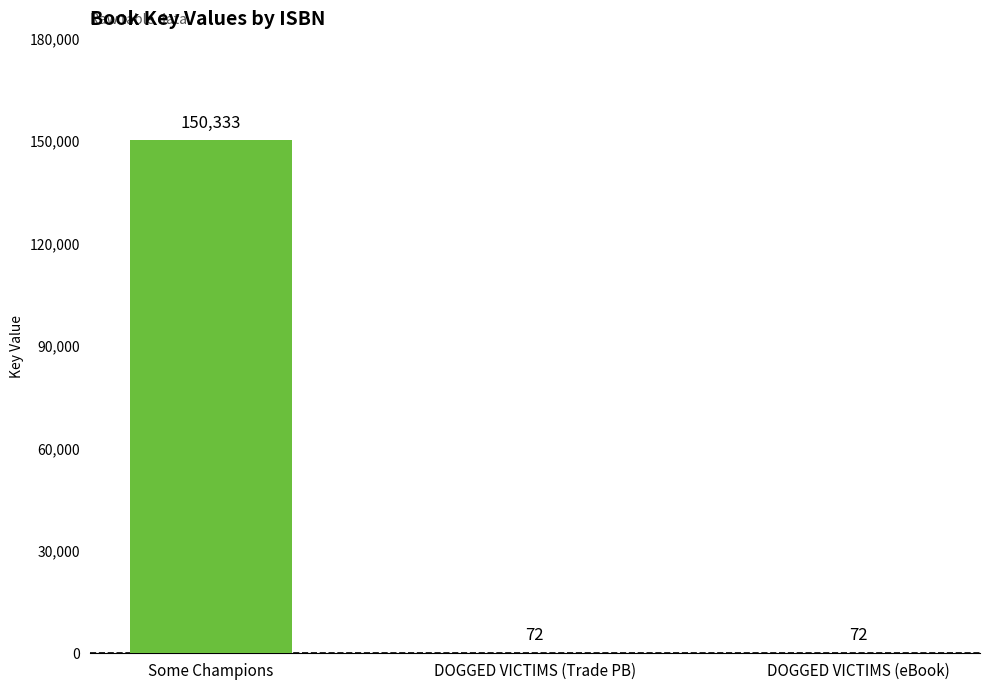

True or false: the data shows 72 at DOGGED VICTIMS (Trade PB).

True